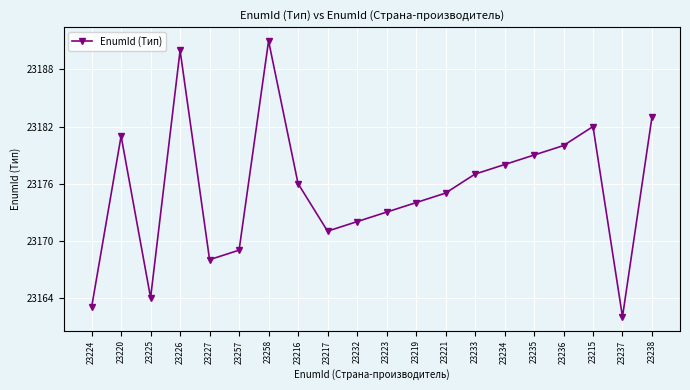

Where does the data first go above 23176?

23220